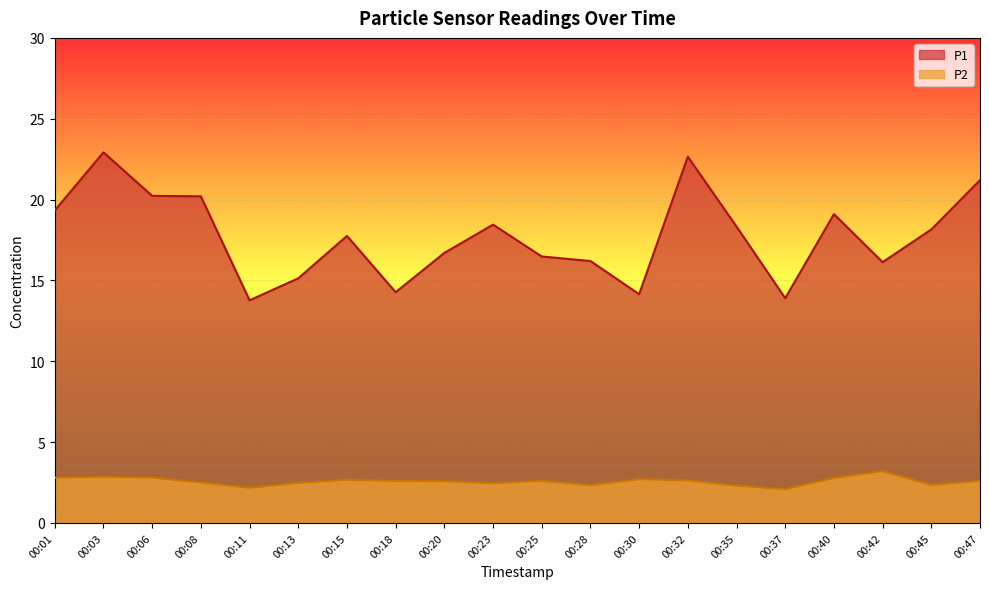

What are all the series names shown in the legend?

P1, P2